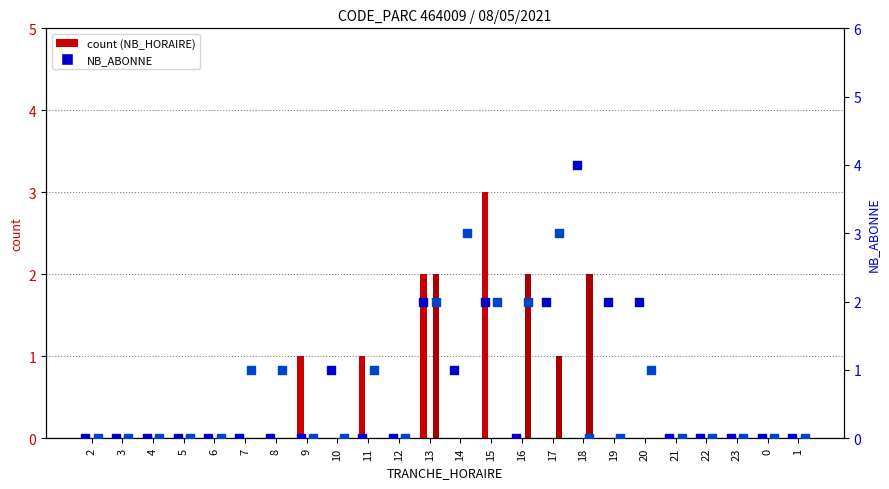

Which series has the widest spread of Y values?

ENTREES NB_ABONNE